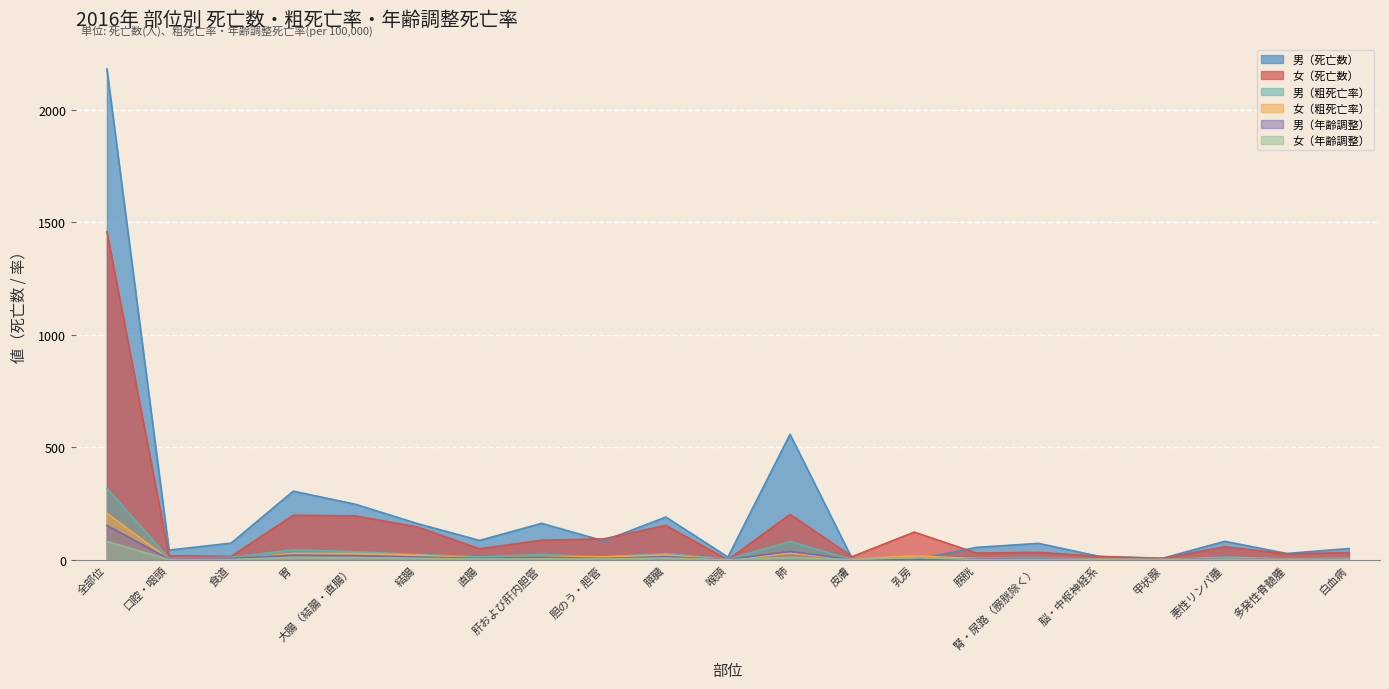

Read the 男（粗死亡率） value at 悪性リンパ腫.

11.9